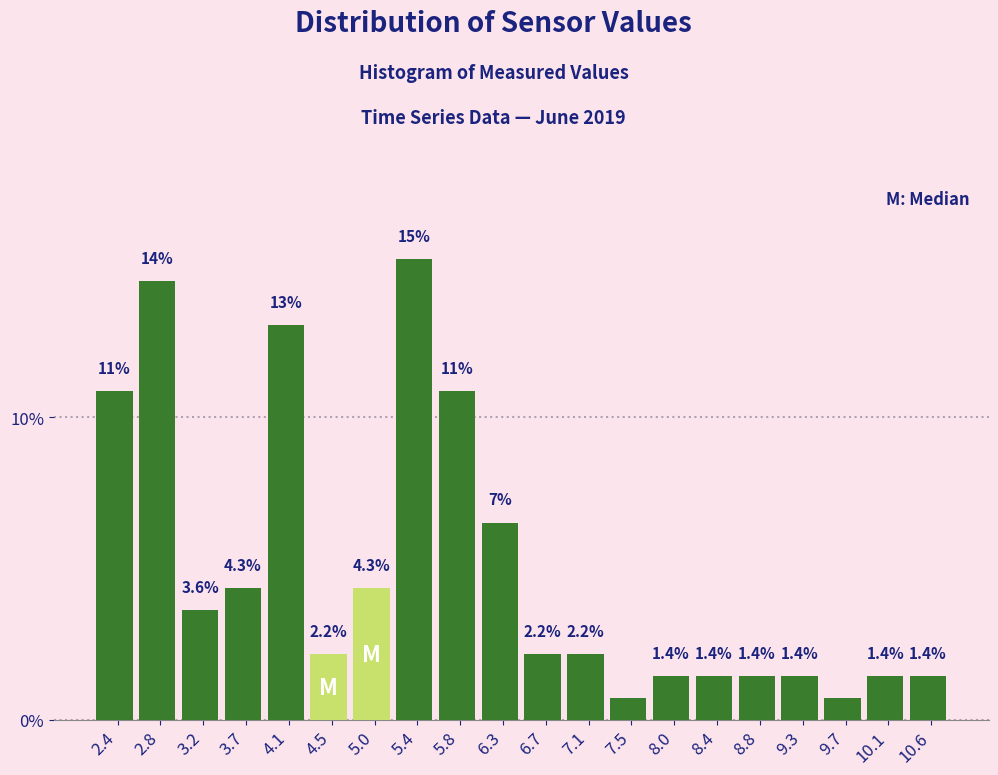

What is the difference between the values at 7.5 and 5.4?

14.5